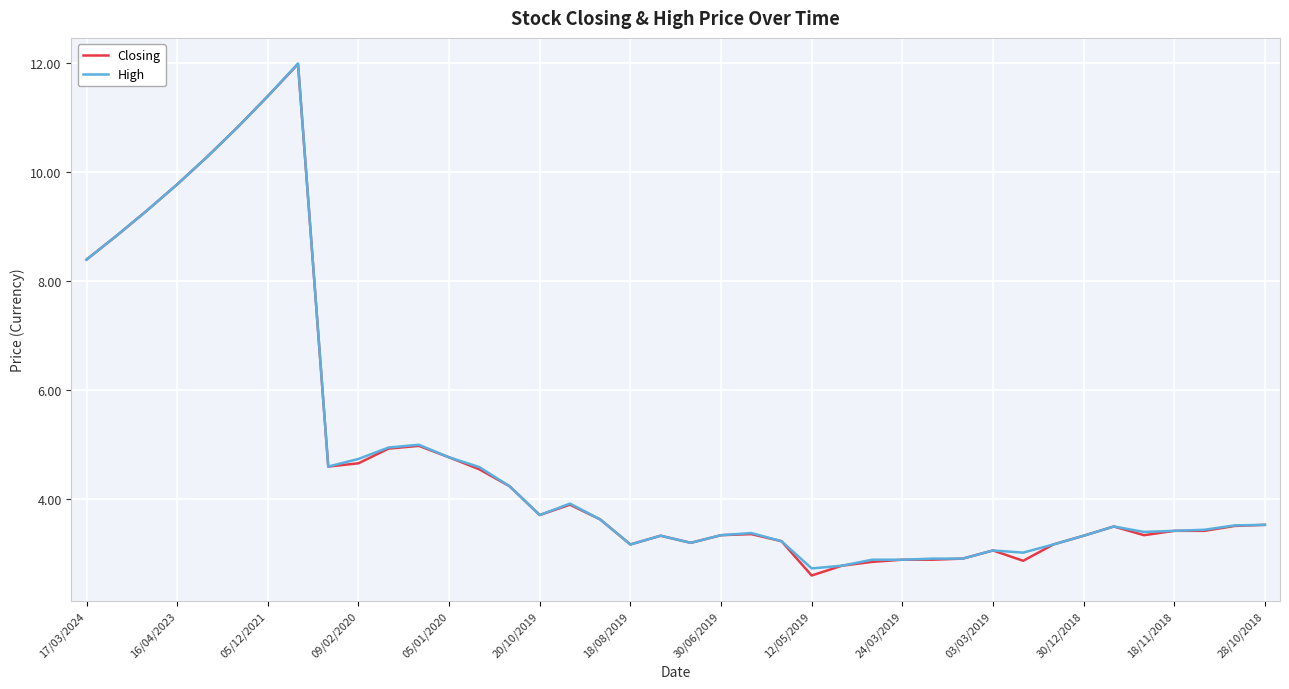

What is the difference between the maximum and minimum values in the High series?

9.3